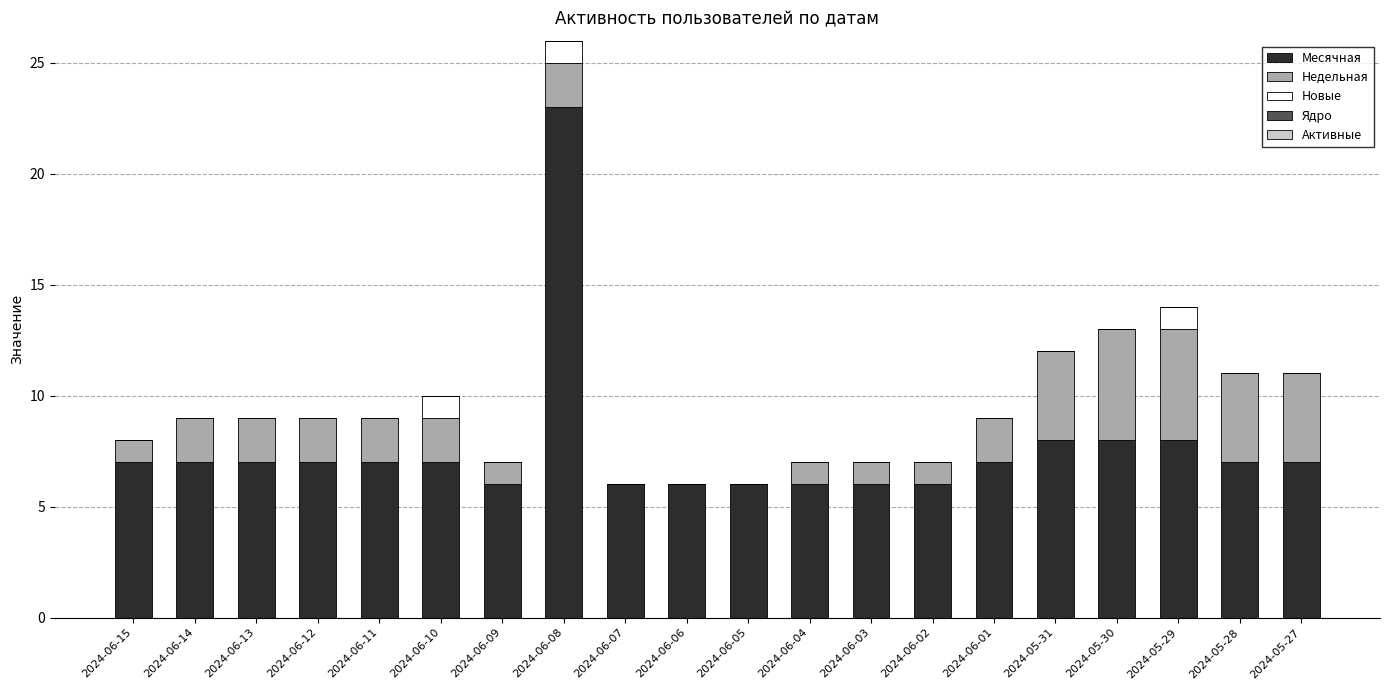

At which label does Месячная reach its peak?

2024-06-08